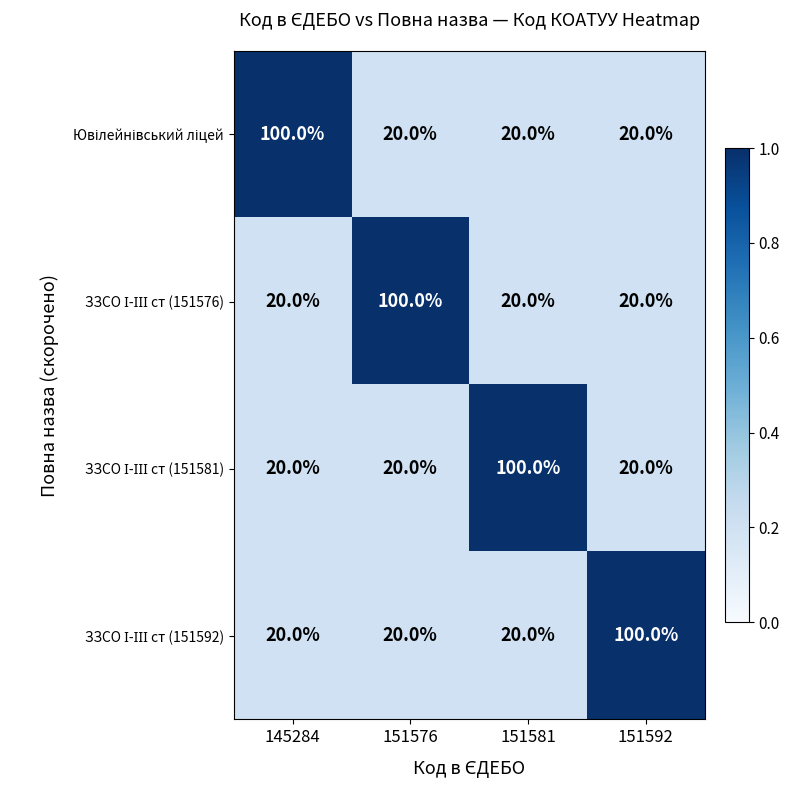

What is the difference between the highest and lowest values at 151581?

80